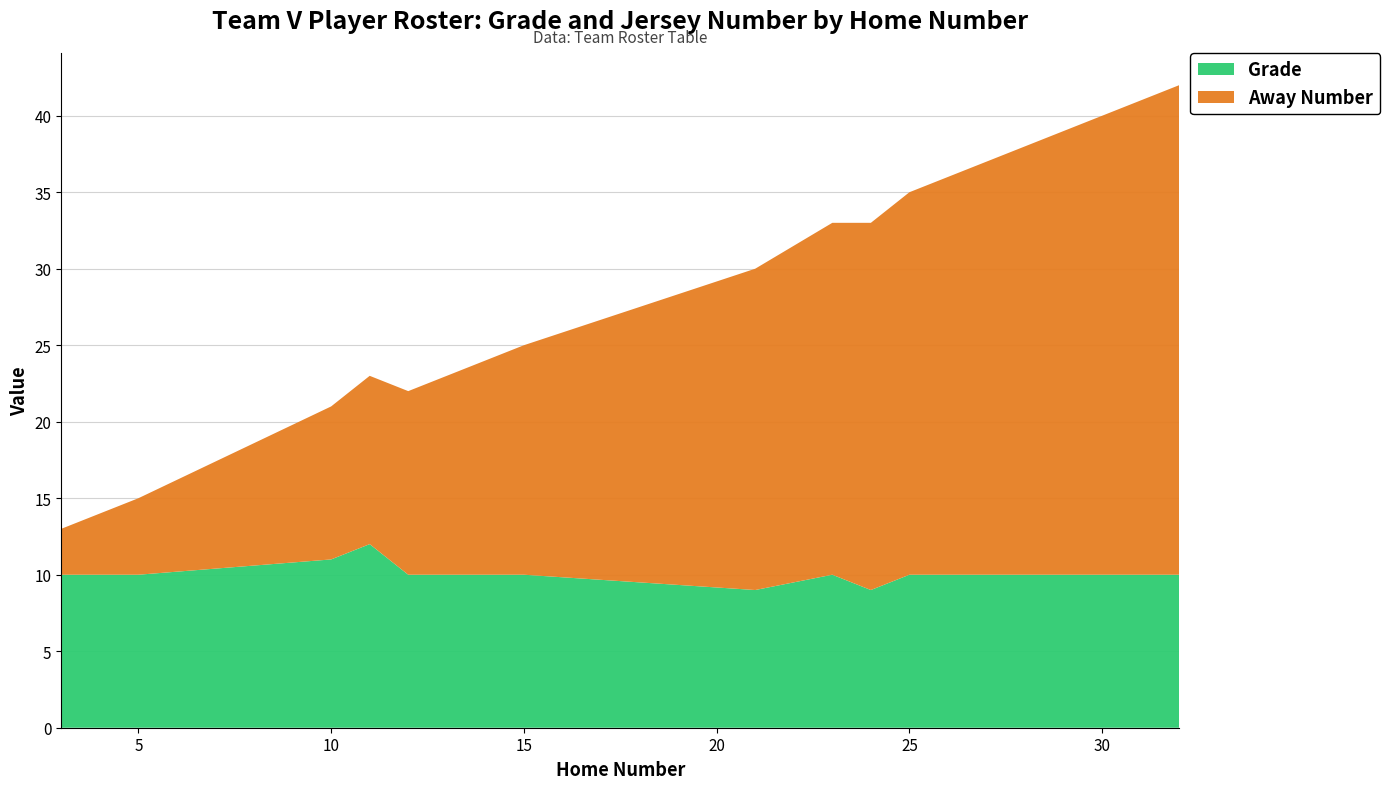

Reading right to left, list all the values displayed in this chart.

Grade: 32=10	25=10	24=9	23=10	21=9	15=10	13=10	12=10	11=12	10=11	5=10	4=10	3=10
Away Number: 32=32	25=25	24=24	23=23	21=21	15=15	13=13	12=12	11=11	10=10	5=5	4=4	3=3